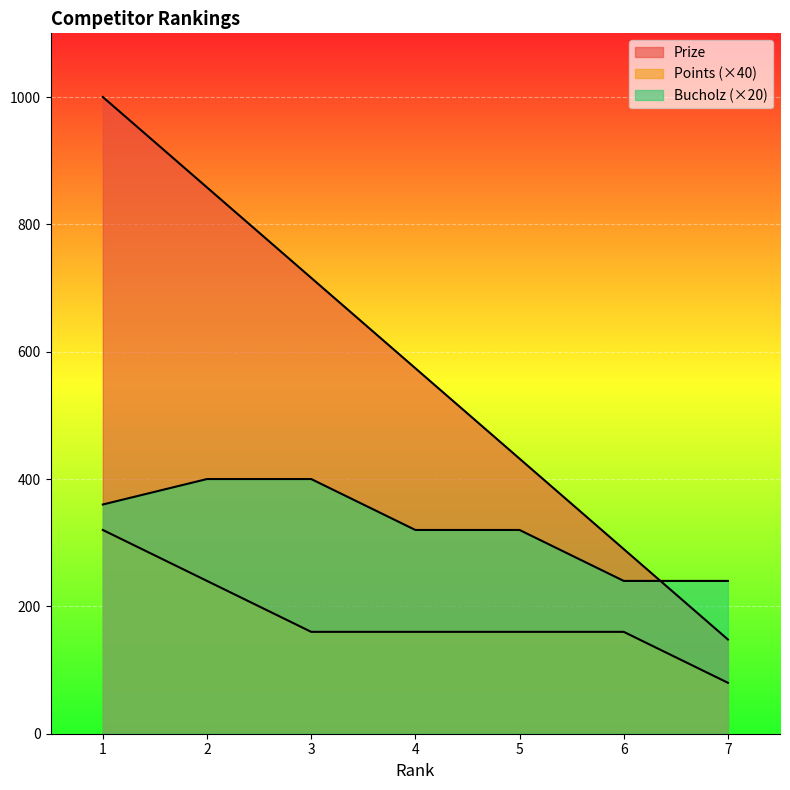

List the series in order of their overall mean, lowest first.

Points, Bucholz, Prize